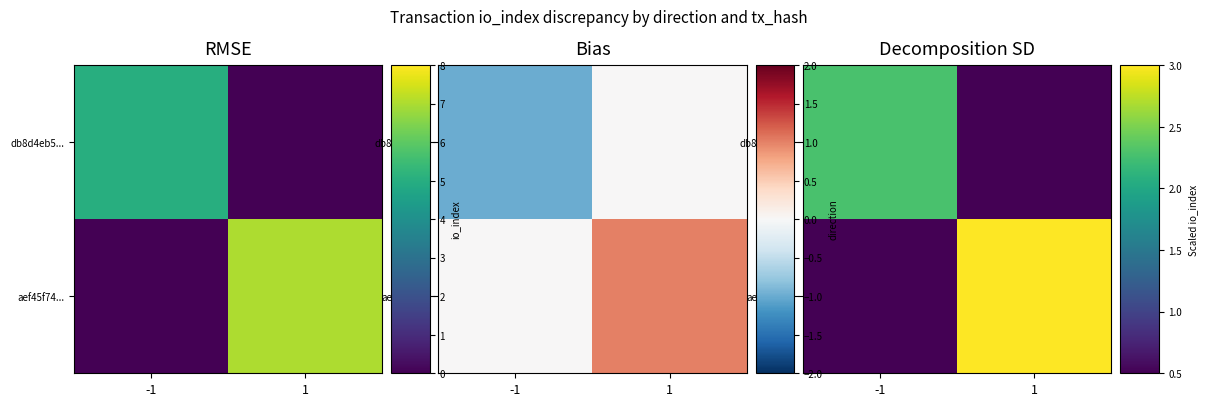

What is the difference between the aef45f74... values at 1 and -1?

2.5